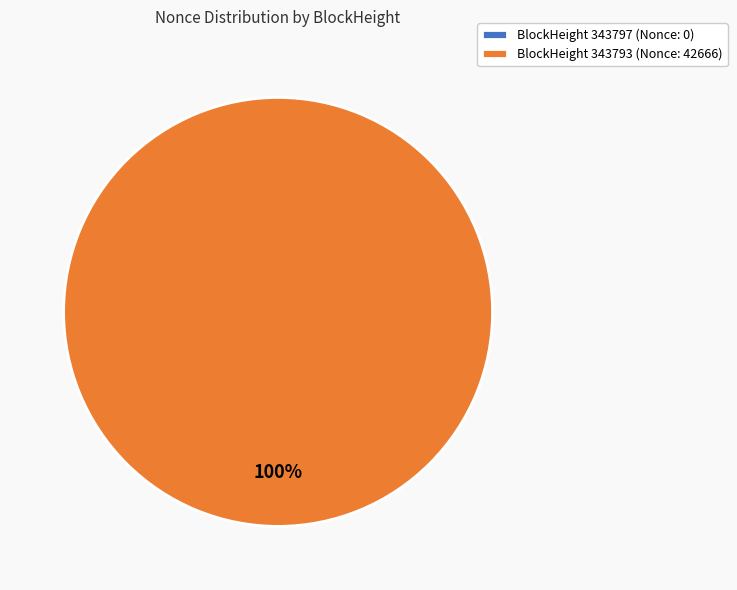

What is the total percentage of 343797 and 343793?

100.0%